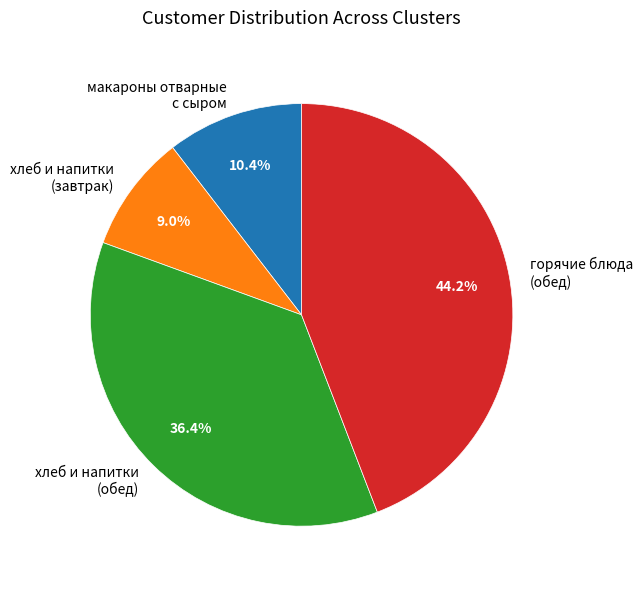

Is there any slice that represents more than half of the pie?

No